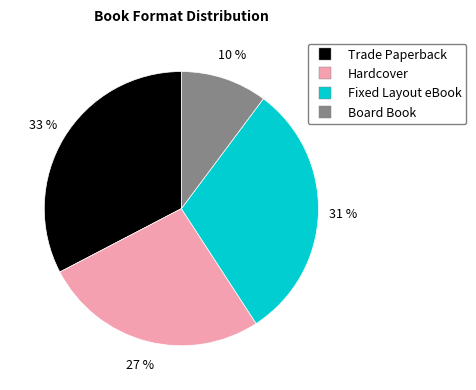

Rank the categories by value from lowest to highest.

Board Book, Hardcover, Fixed Layout eBook, Trade Paperback